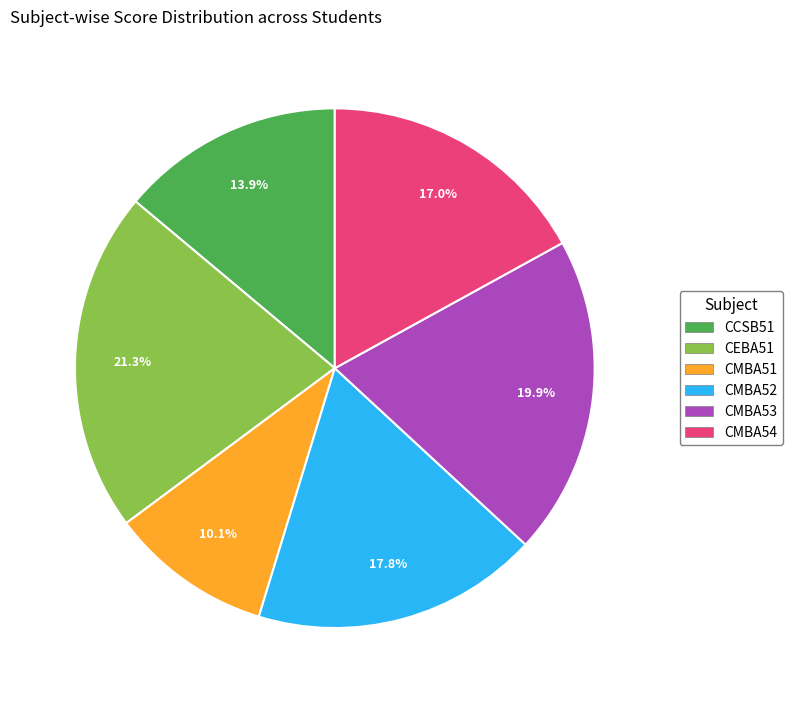

Rank the categories by value from lowest to highest.

CMBA51, CCSB51, CMBA54, CMBA52, CMBA53, CEBA51